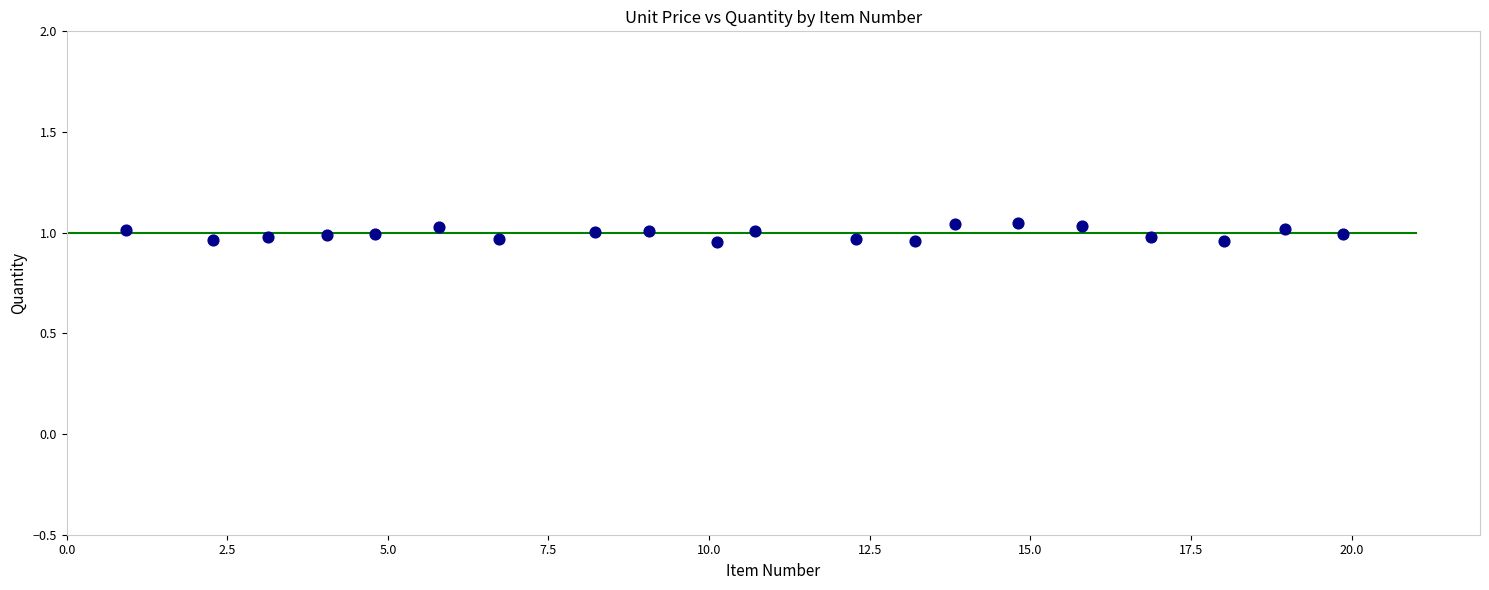

What is the range of X values (max minus min)?

19.0